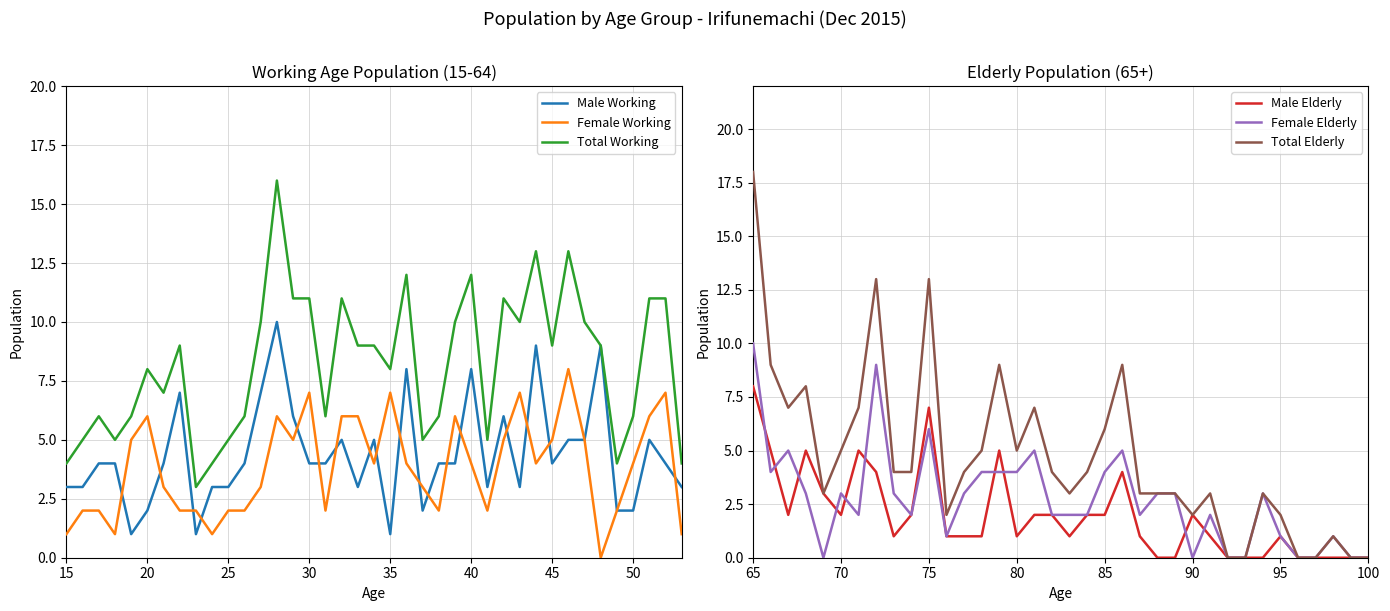

The value of Total Working at 45 is 9. True or false?

True